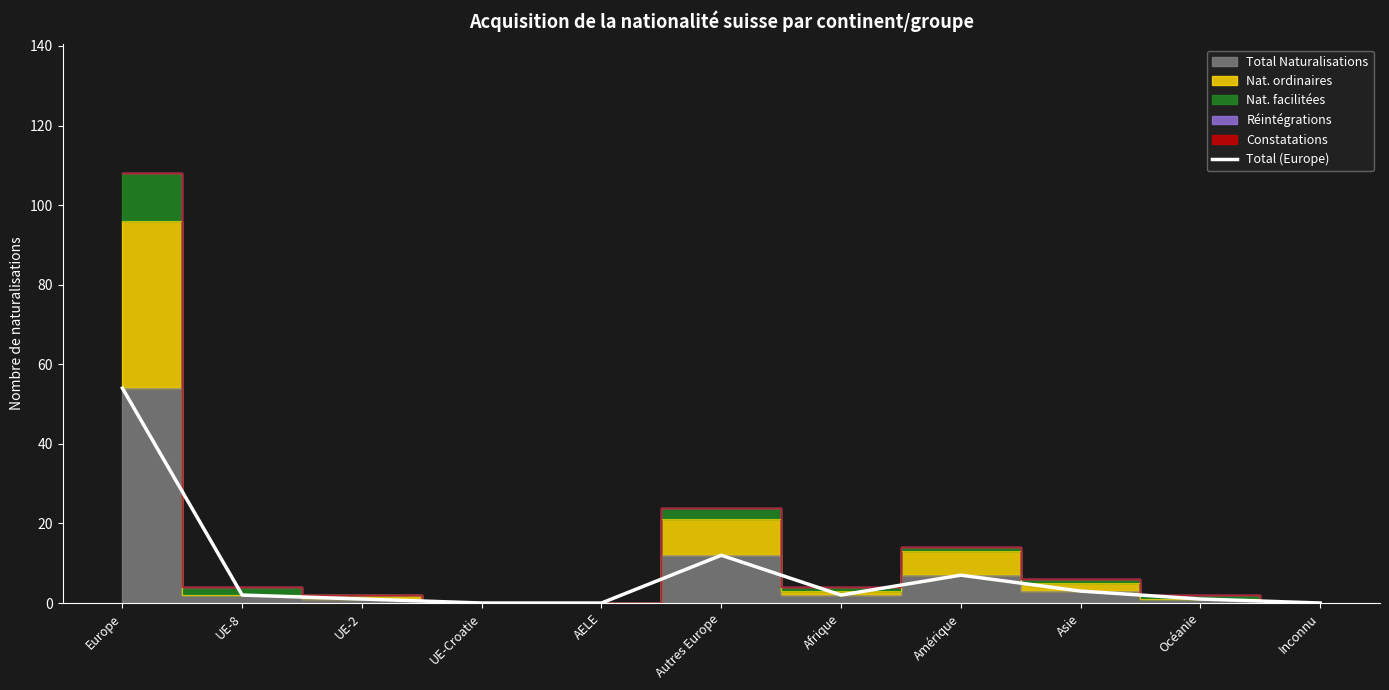

Which has a higher value, Afrique or UE-8?

Afrique